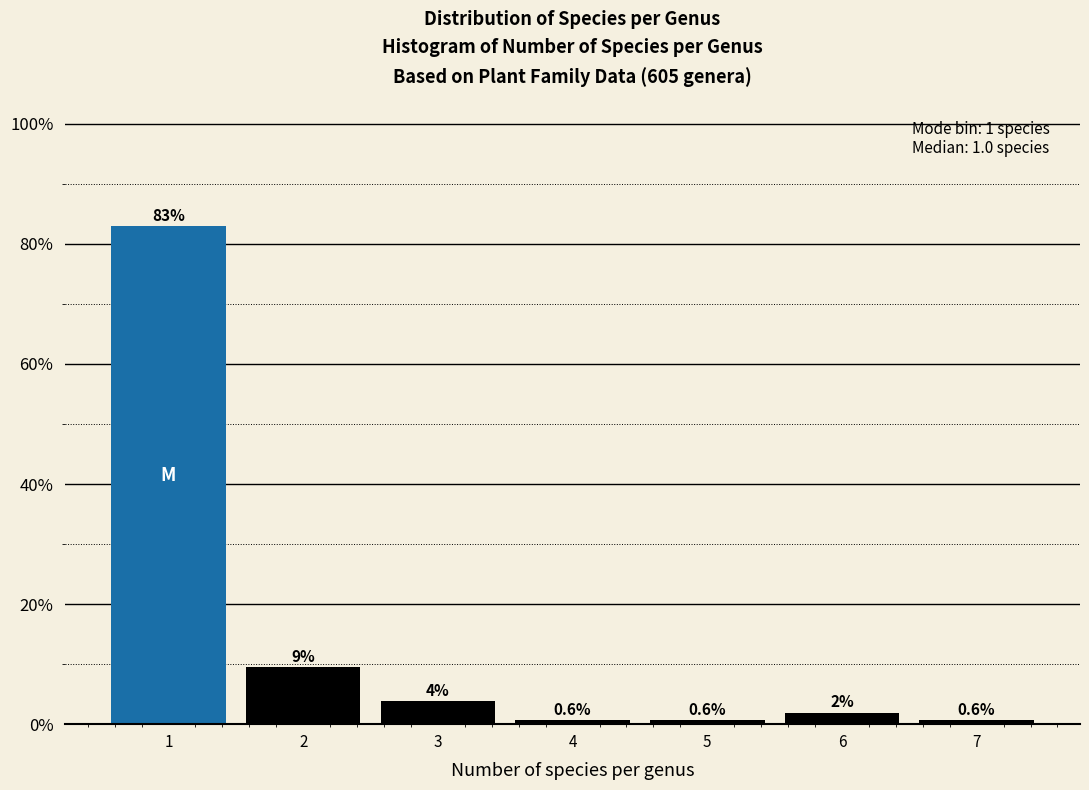

Over which range of the x-axis is the bar tallest?

0.5 to 1.5